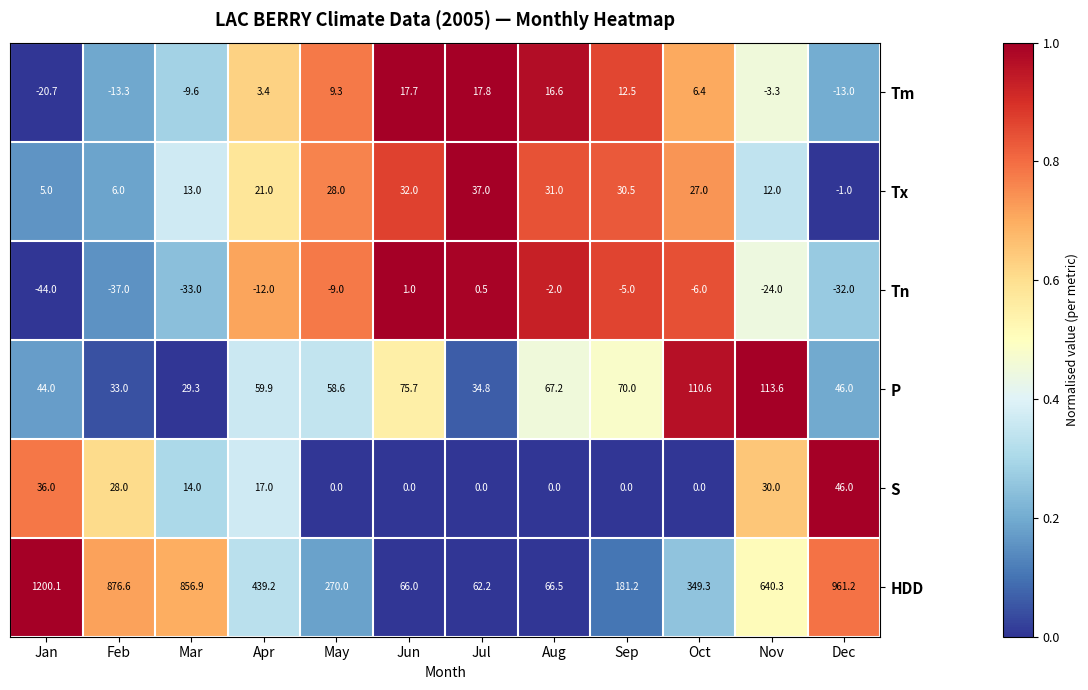

Is it true that Tm equals 4.7 at Aug?

False